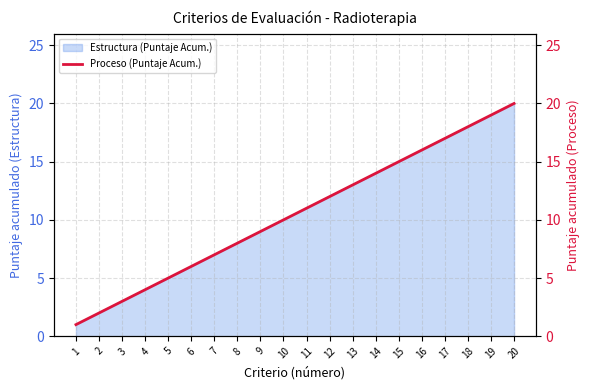

Rank the categories by value from highest to lowest.

20, 19, 18, 17, 16, 15, 14, 13, 12, 11, 10, 9, 8, 7, 6, 5, 4, 3, 2, 1